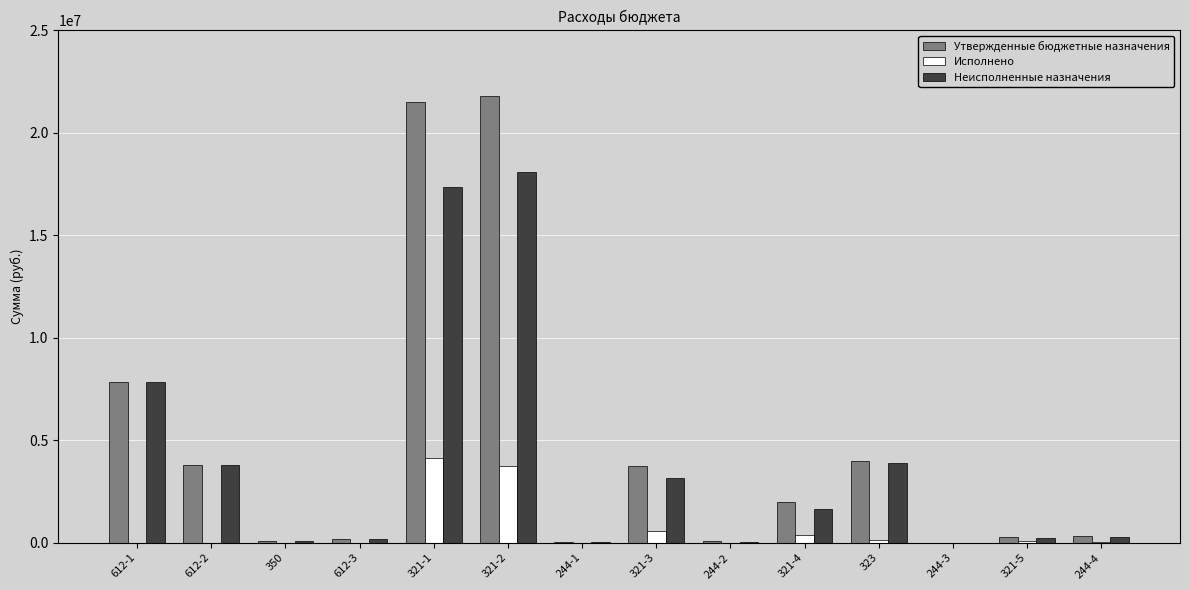

At which label is Неисполненные назначения closest to 9043333?

612-1